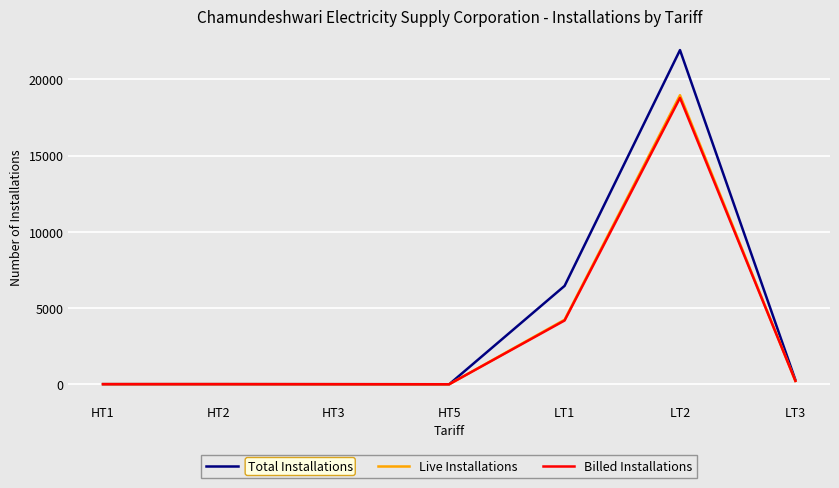

The Total Installations series shows 8 at HT2. True or false?

True